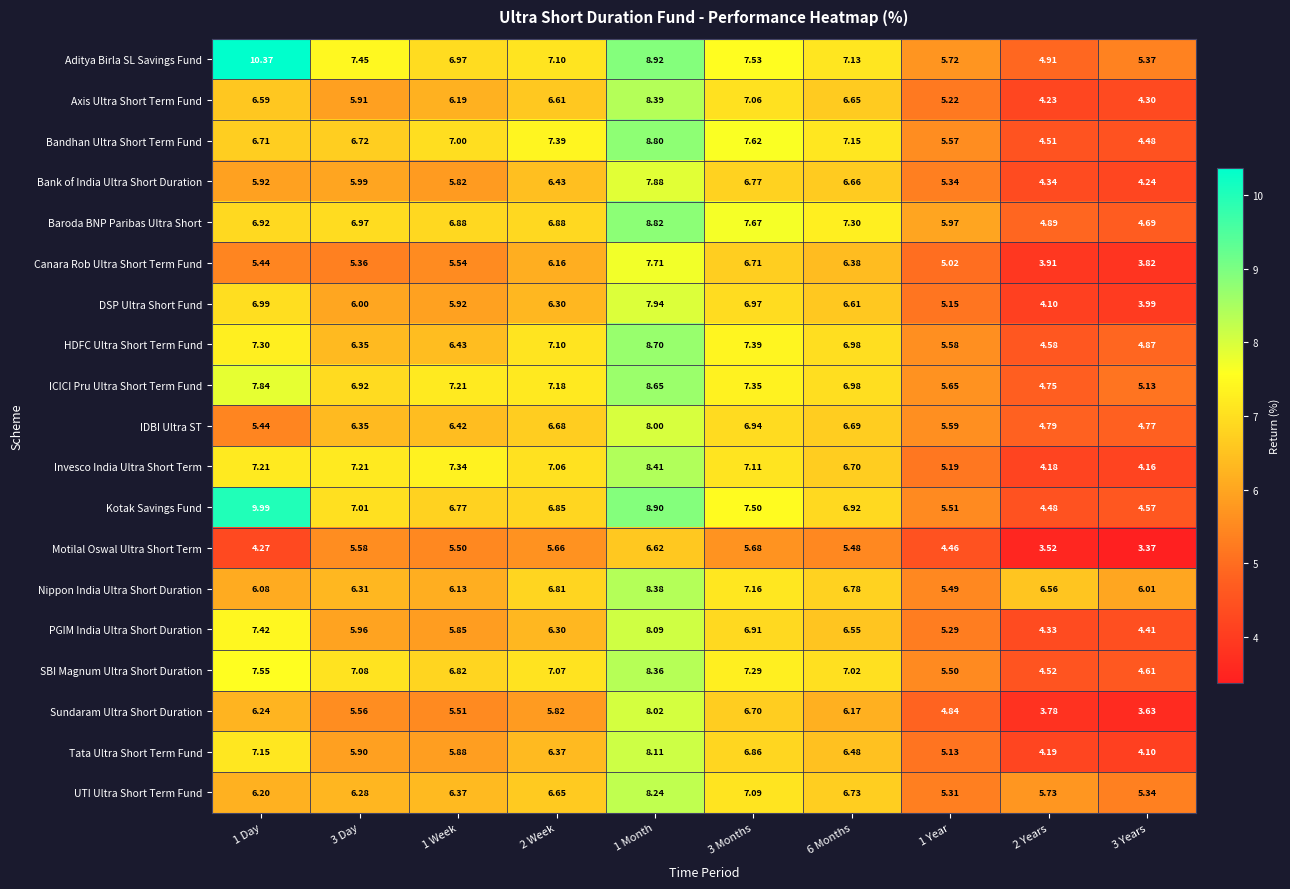

List the series in order of their peak value, highest first.

Aditya Birla SL Savings Fund, Kotak Savings Fund, Baroda BNP Paribas Ultra Short, Bandhan Ultra Short Term Fund, HDFC Ultra Short Term Fund, ICICI Pru Ultra Short Term Fund, Invesco India Ultra Short Term, Axis Ultra Short Term Fund, Nippon India Ultra Short Duration, SBI Magnum Ultra Short Duration, UTI Ultra Short Term Fund, Tata Ultra Short Term Fund, PGIM India Ultra Short Duration, Sundaram Ultra Short Duration, IDBI Ultra ST, DSP Ultra Short Fund, Bank of India Ultra Short Duration, Canara Rob Ultra Short Term Fund, Motilal Oswal Ultra Short Term